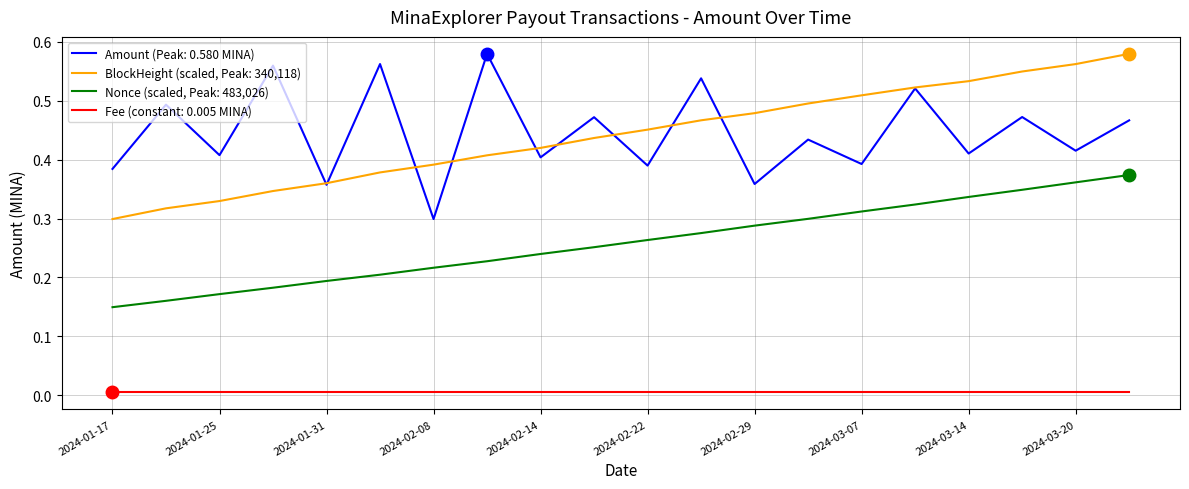

Does the chart display data point markers on the line(s)?

No